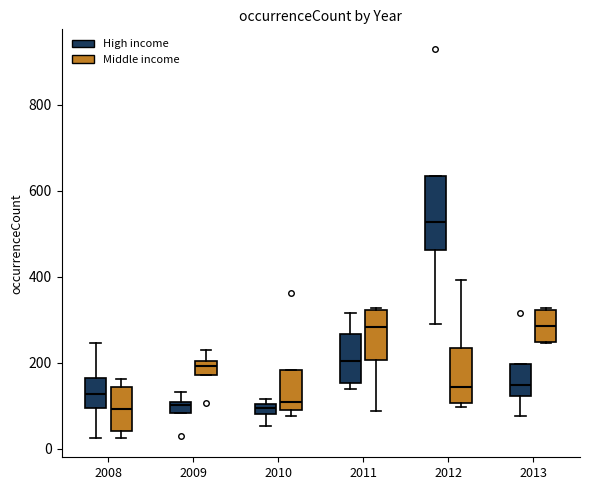

Comparing the boxes themselves (not the whiskers), which one is the tallest?

2012 (High income)